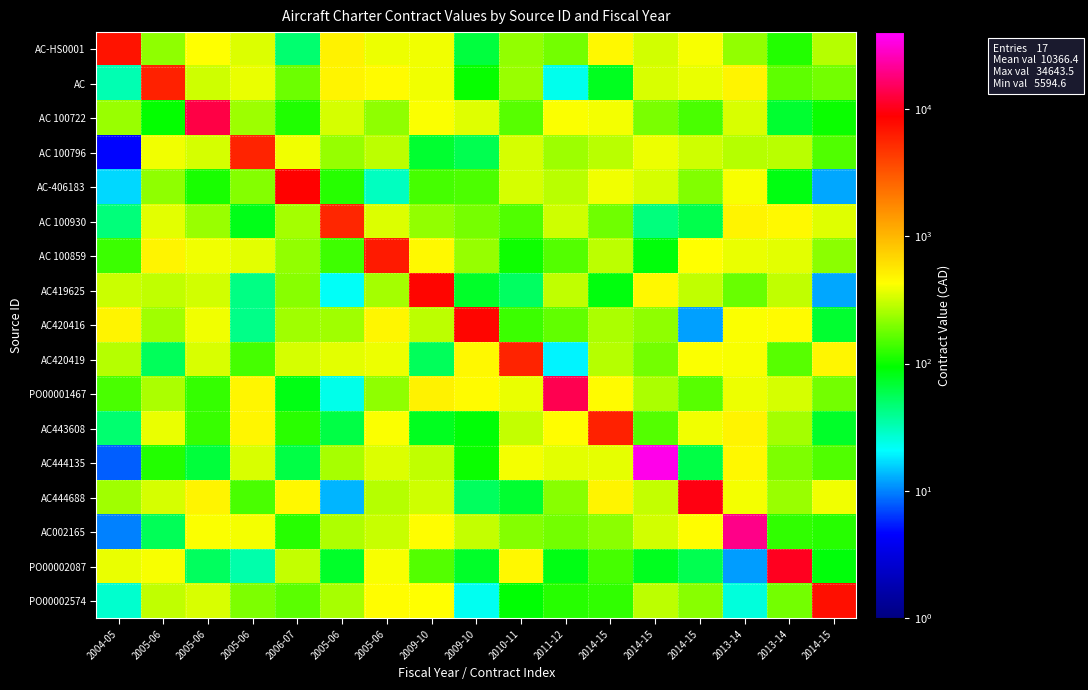

Count the number of categories in the chart.

17